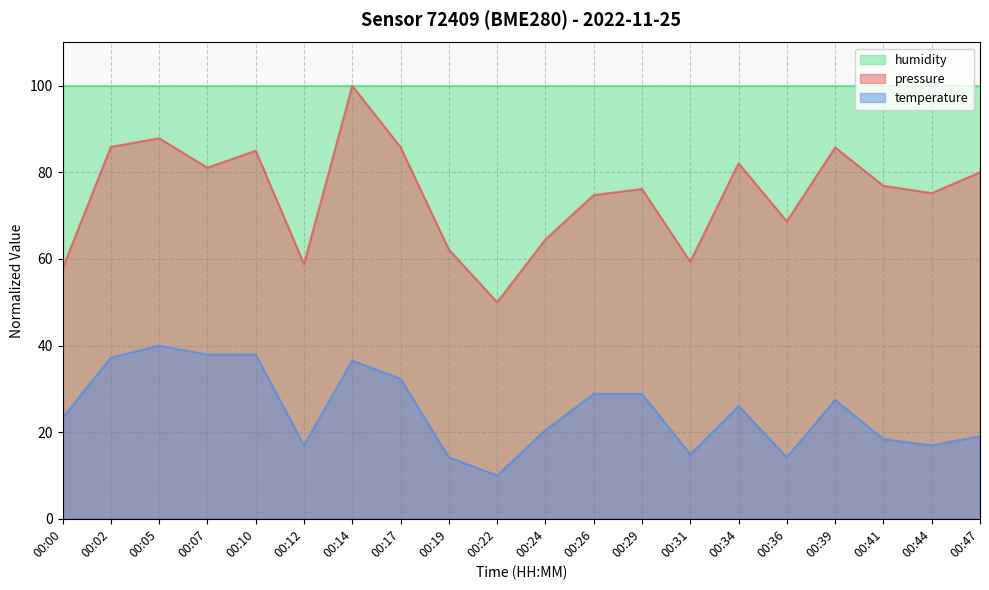

What is the maximum value for pressure?

100.0